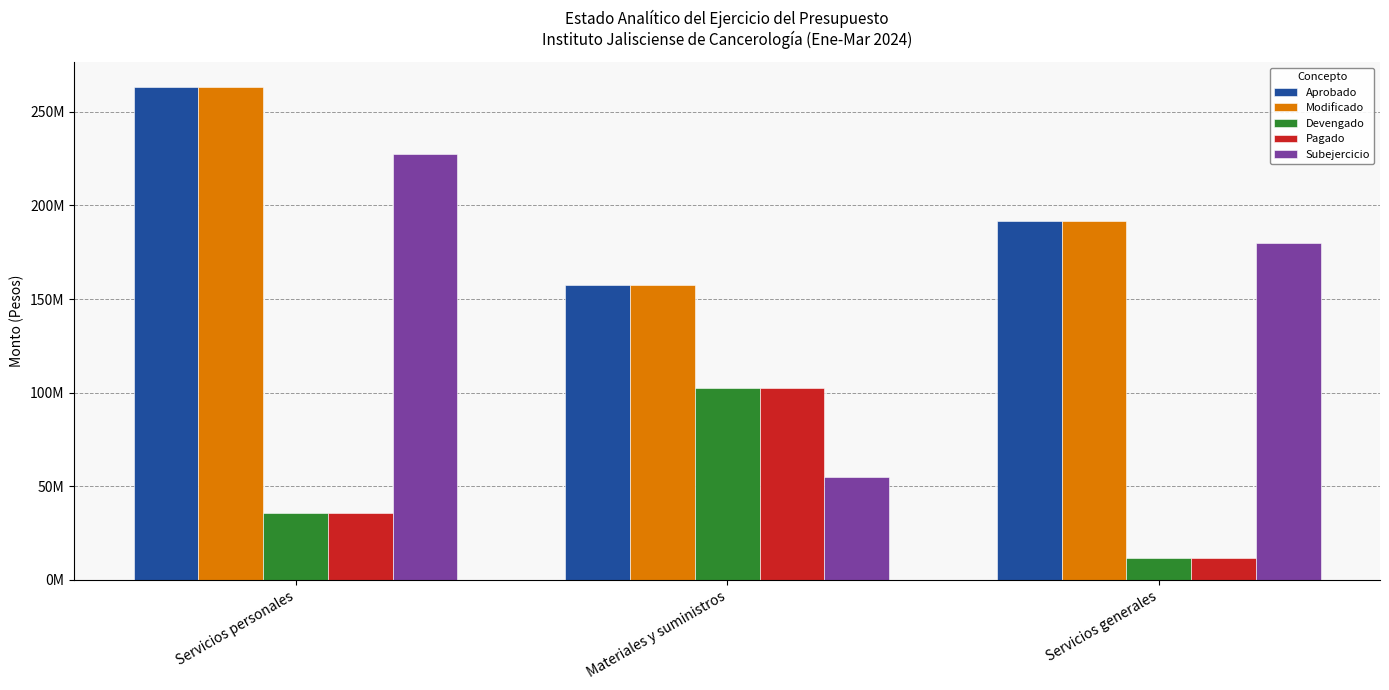

What are all the series names shown in the legend?

Aprobado, Modificado, Devengado, Pagado, Subejercicio